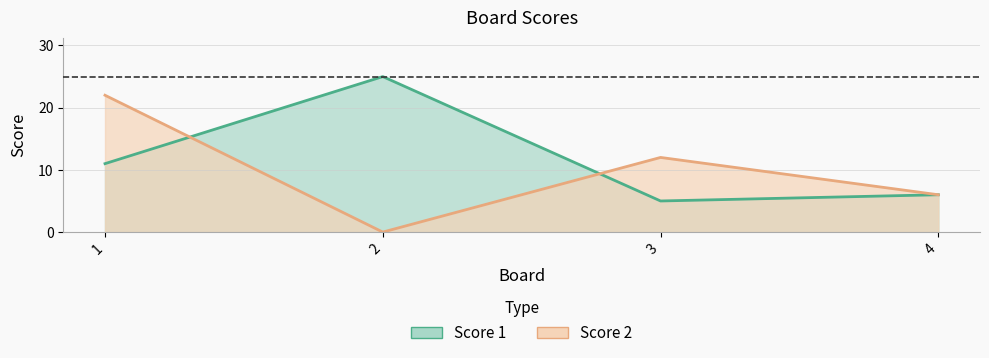

What is the value of the Score 2 point at the 1st from the left?

22